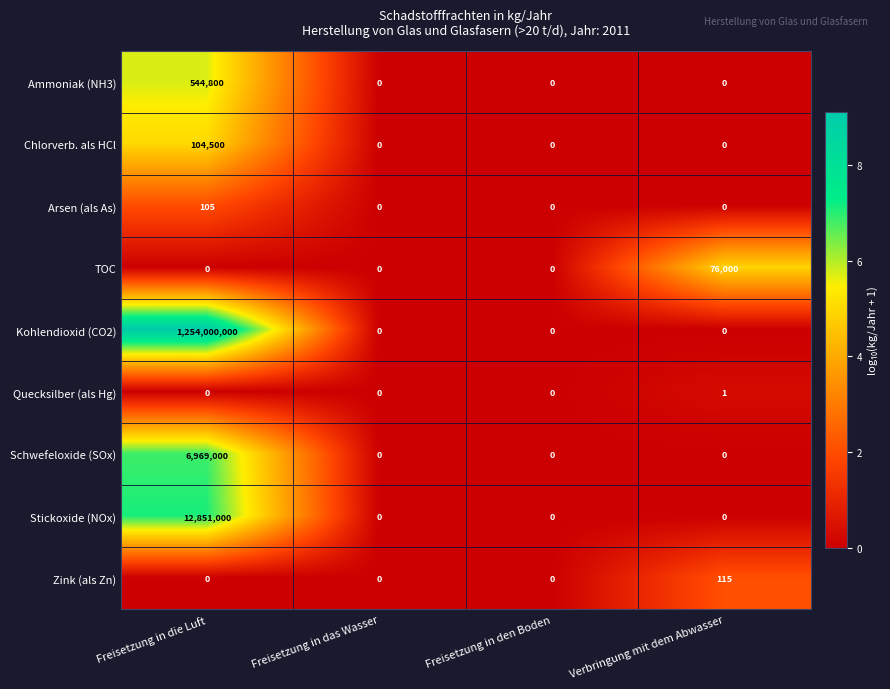

What is the sum of all Zink (als Zn) values?

115